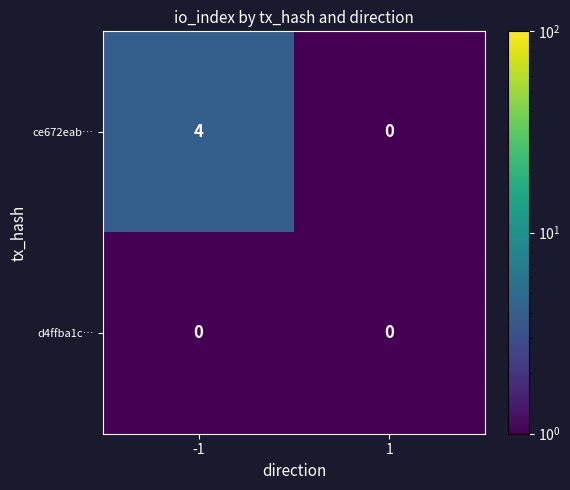

What is the sum of all ce672eab… values?

4